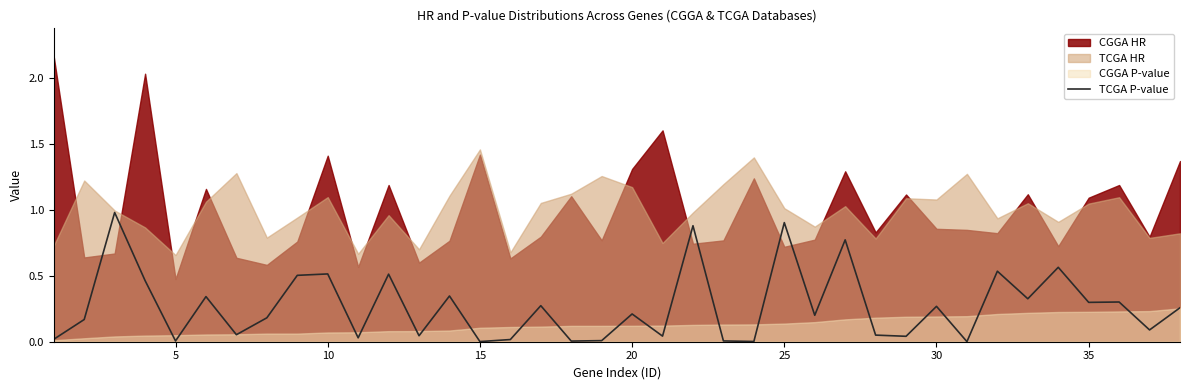

How many points are higher than both their immediate neighbors (excluding endpoints)?

14